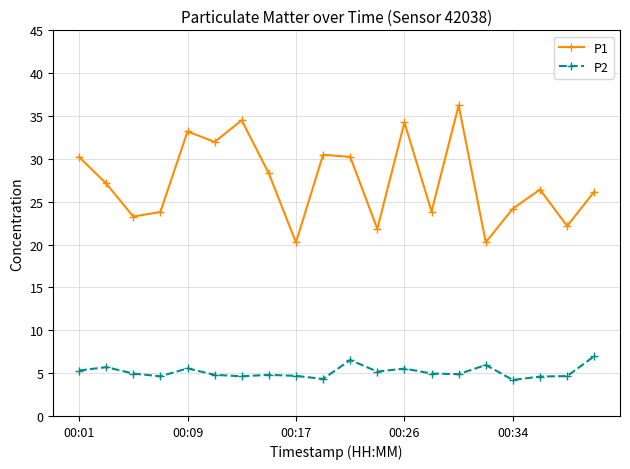

What is the value of the P2 point at the 15th from the left?

4.9